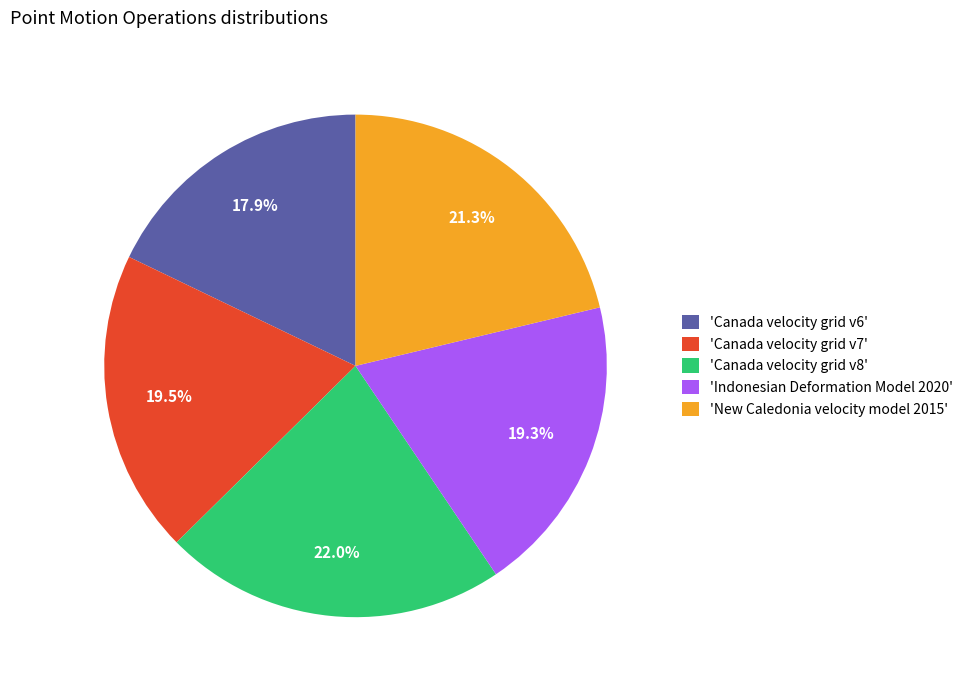

What percentage is NOT represented by 'Canada velocity grid v7'?

80.5%